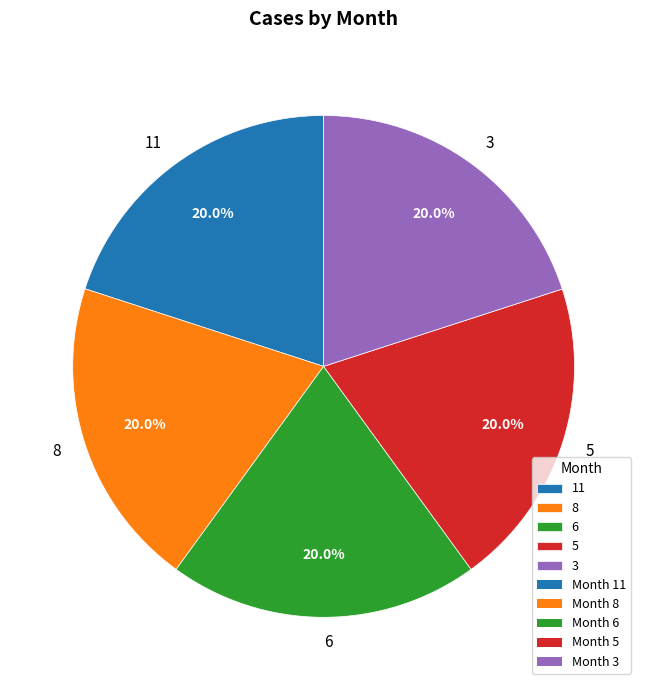

Is 6 the majority of the pie?

No